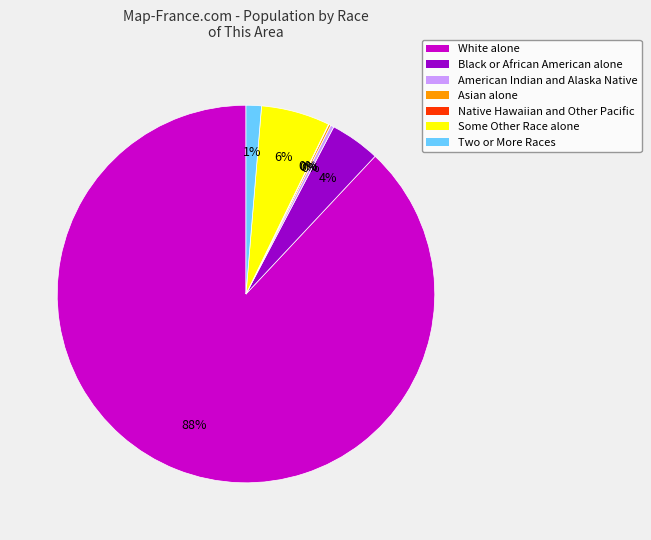

What is the largest slice in the pie chart?

White alone